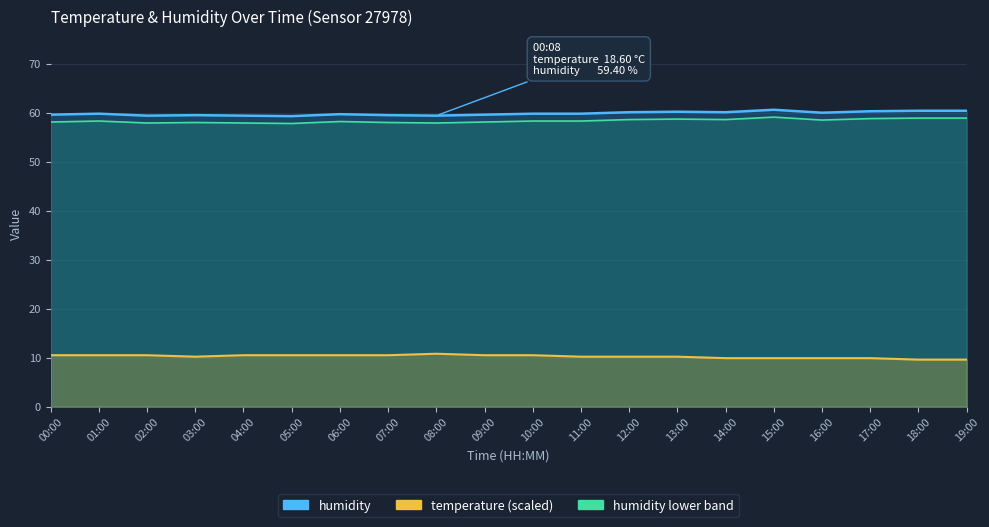

True or false: temperature and humidity intersect in this chart.

False